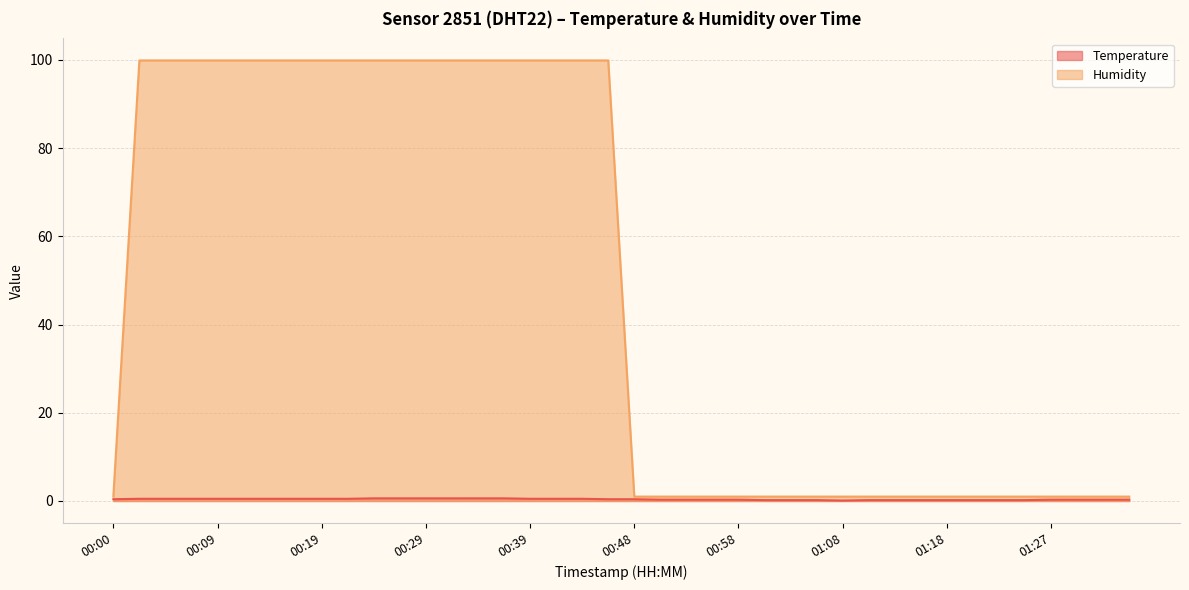

Does the chart display data point markers on the line(s)?

No